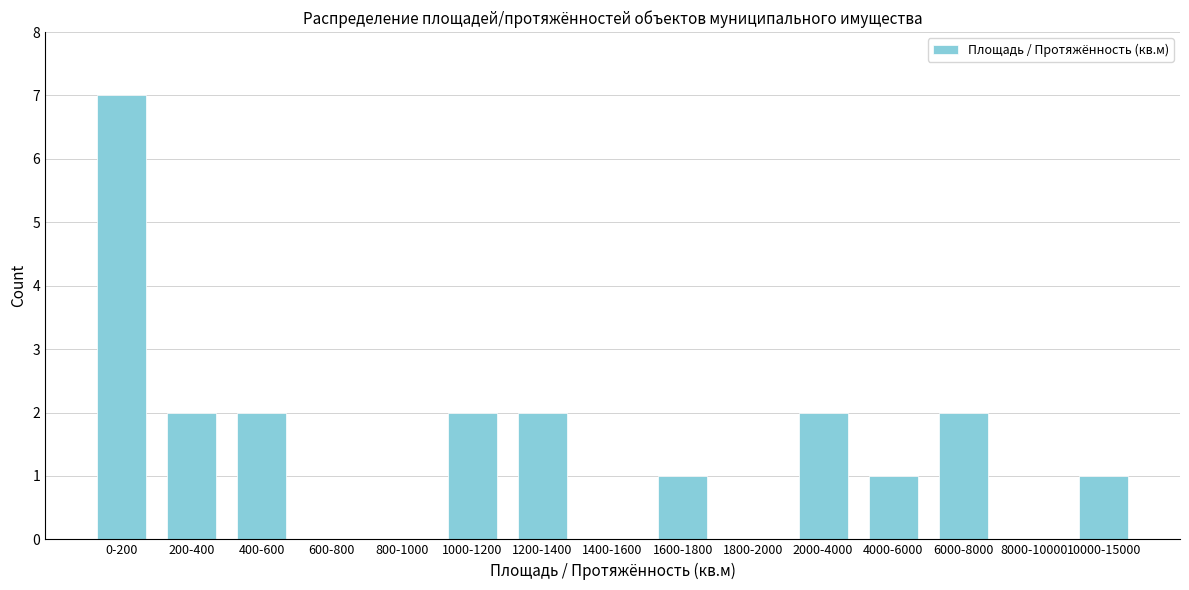

Reading left to right, what are all the values shown in this chart?

0-200=7	200-400=2	400-600=2	600-800=0	800-1000=0	1000-1200=2	1200-1400=2	1400-1600=0	1600-1800=1	1800-2000=0	2000-4000=2	4000-6000=1	6000-8000=2	8000-10000=0	10000-15000=1